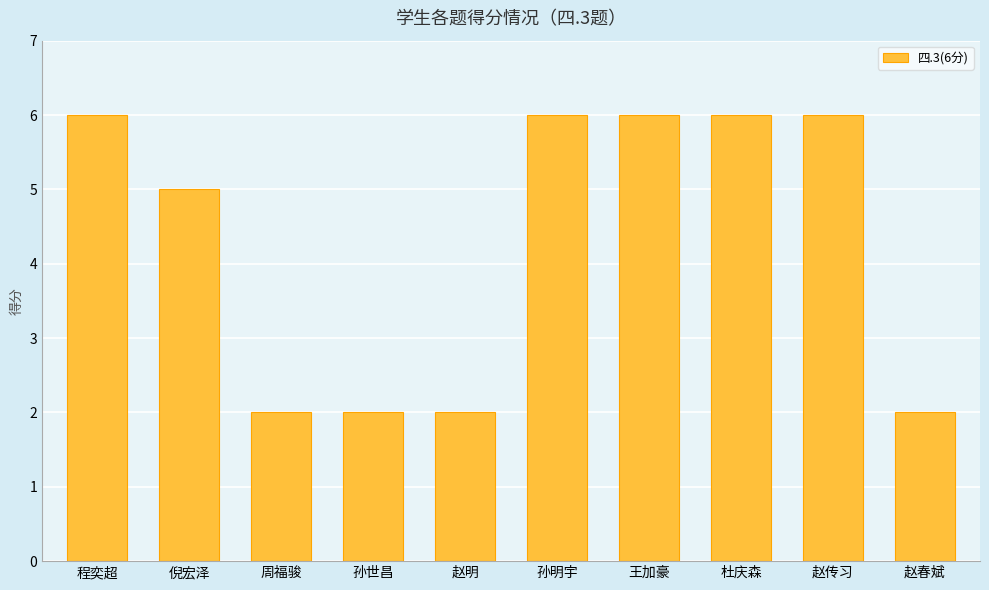

Is it true that the value at 孙世昌 is 2?

True